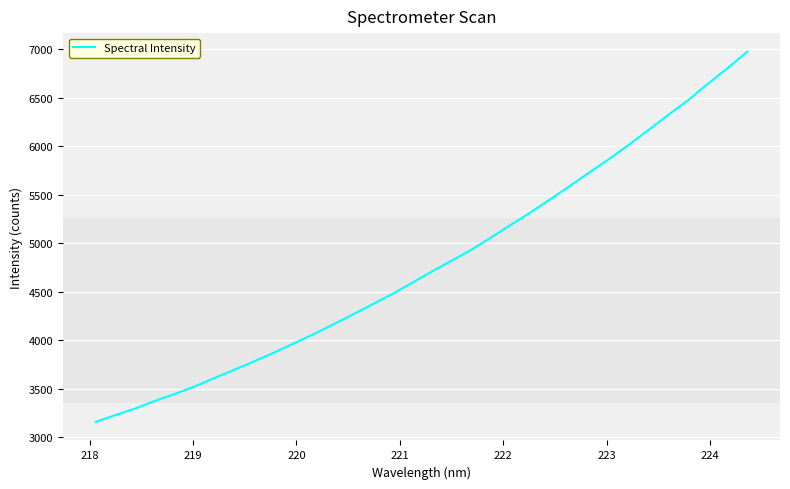

What is the difference between the maximum and minimum values?

3814.3